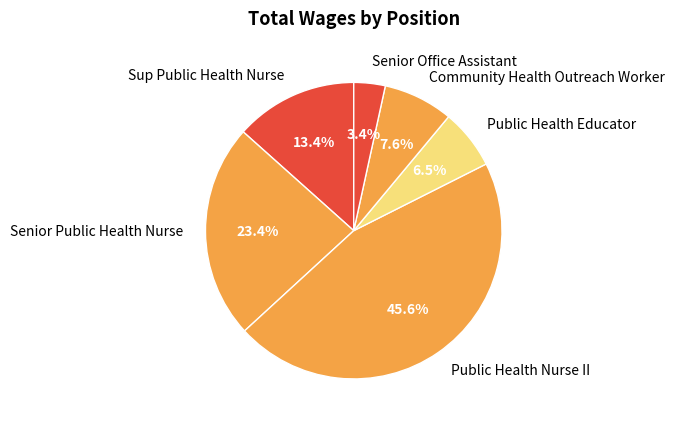

What is the total percentage of Sup Public Health Nurse and Community Health Outreach Worker?

21.0%